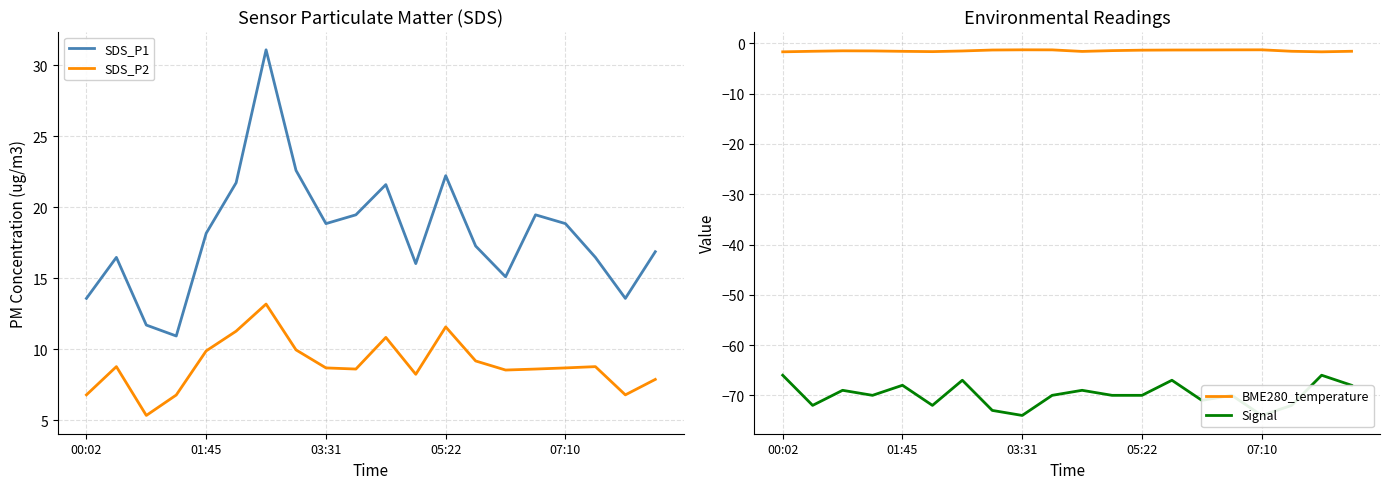

True or false: SDS_P2 and SDS_P1 cross at least once.

False